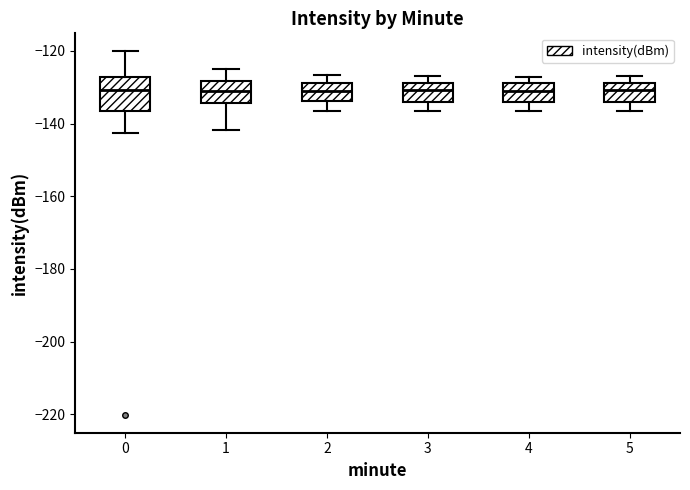

Reading left to right, read every box against the y-axis: the position of its median line, the range the box covers, and the ends of its whiskers. The values are not printed on the chart, so give them approximately, as read against the axis.

0: median -130, box -136 to -128, whiskers -142 to -120
1: median -132, box -134 to -128, whiskers -142 to -124
2: median -132, box -134 to -128, whiskers -136 to -126
3: median -130, box -134 to -128, whiskers -136 to -128 (just above the box's upper edge)
4: median -130, box -134 to -128, whiskers -136 to -128 (just above the box's upper edge)
5: median -130, box -134 to -128, whiskers -136 to -128 (just above the box's upper edge)